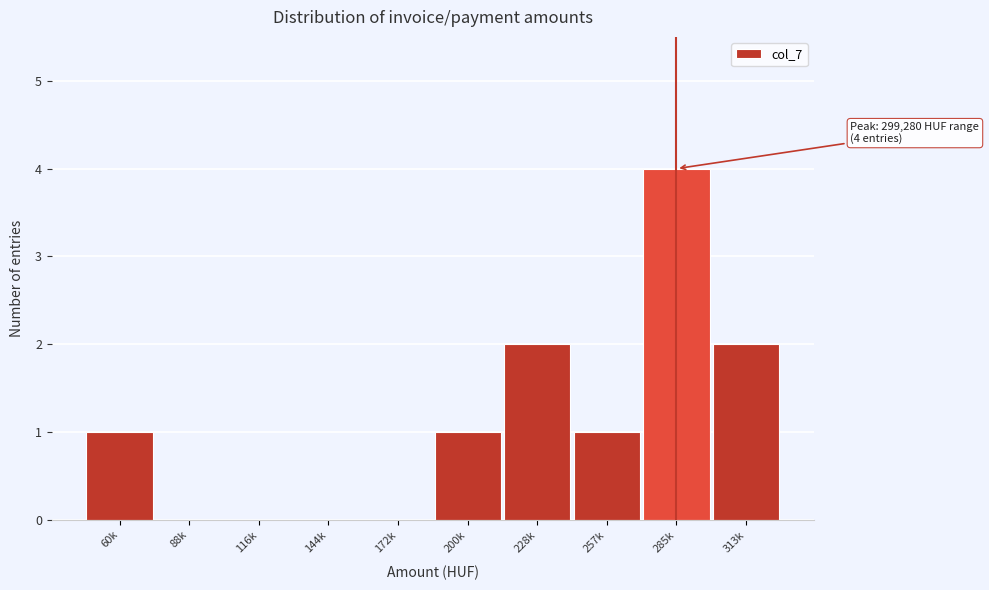

Reading left to right, list all the values displayed in this chart.

60k=1	88k=0	116k=0	144k=0	172k=0	200k=1	228k=2	257k=1	285k=4	313k=2